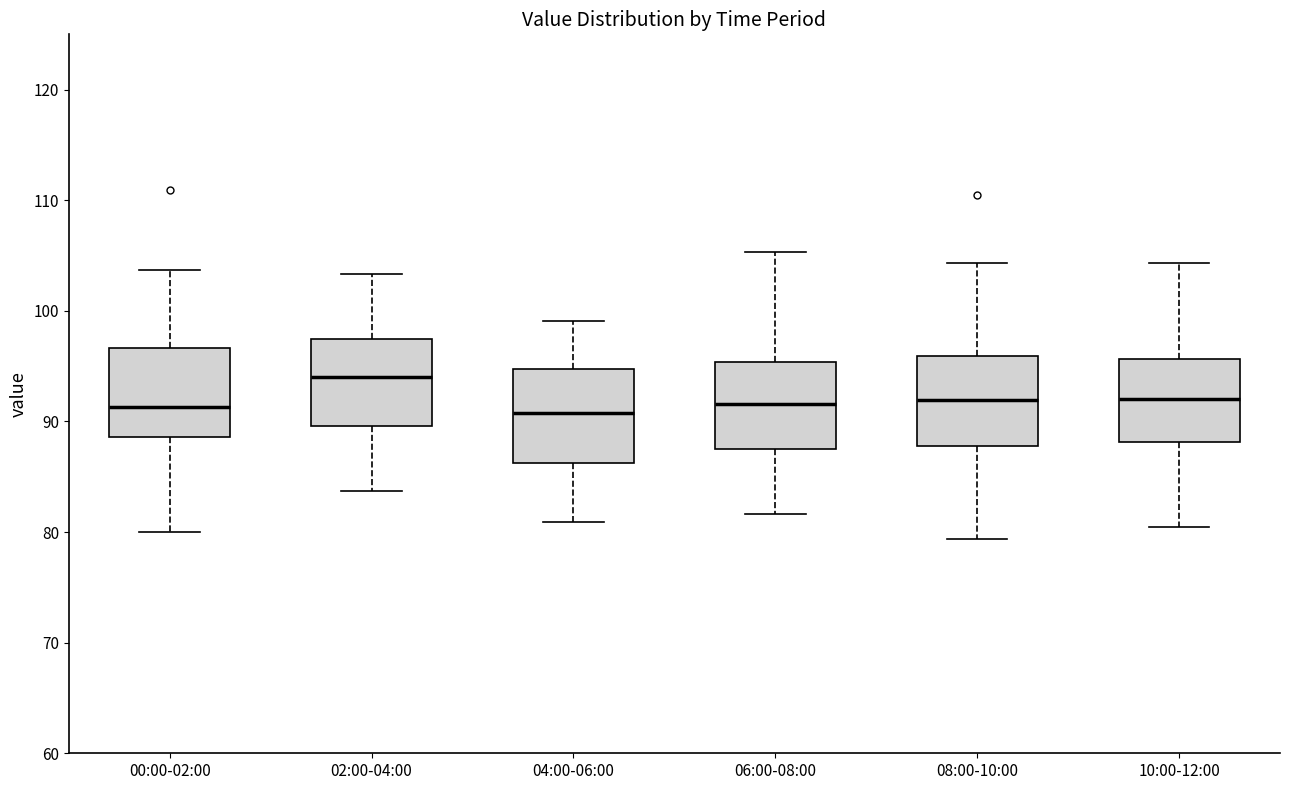

Reading left to right, read every box against the y-axis: the position of its median line, the range the box covers, and the ends of its whiskers. The values are not printed on the chart, so give them approximately, as read against the axis.

00:00-02:00: median 91, box 89 to 97, whiskers 80 to 104
02:00-04:00: median 94, box 90 to 98, whiskers 84 to 103
04:00-06:00: median 91, box 86 to 95, whiskers 81 to 99
06:00-08:00: median 92, box 88 to 95, whiskers 82 to 105
08:00-10:00: median 92, box 88 to 96, whiskers 79 to 104
10:00-12:00: median 92, box 88 to 96, whiskers 81 to 104